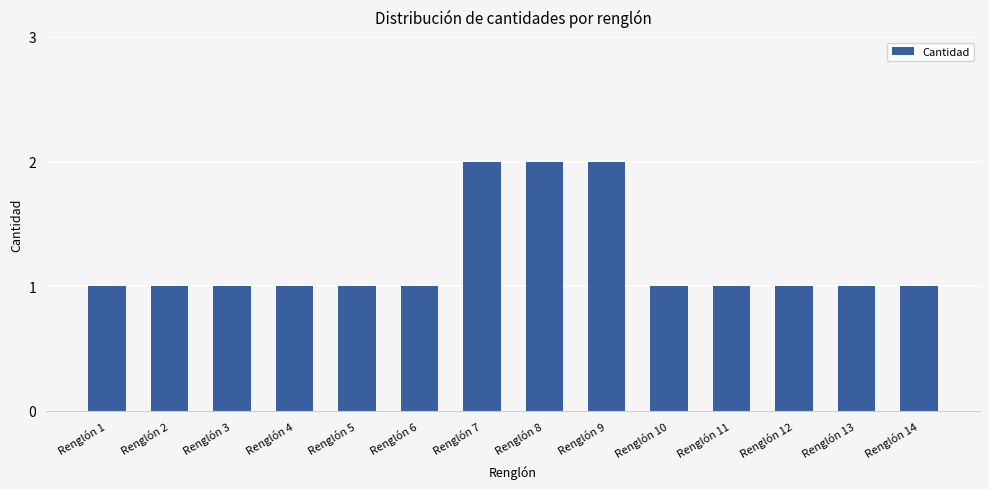

What is the sum of all values?

17